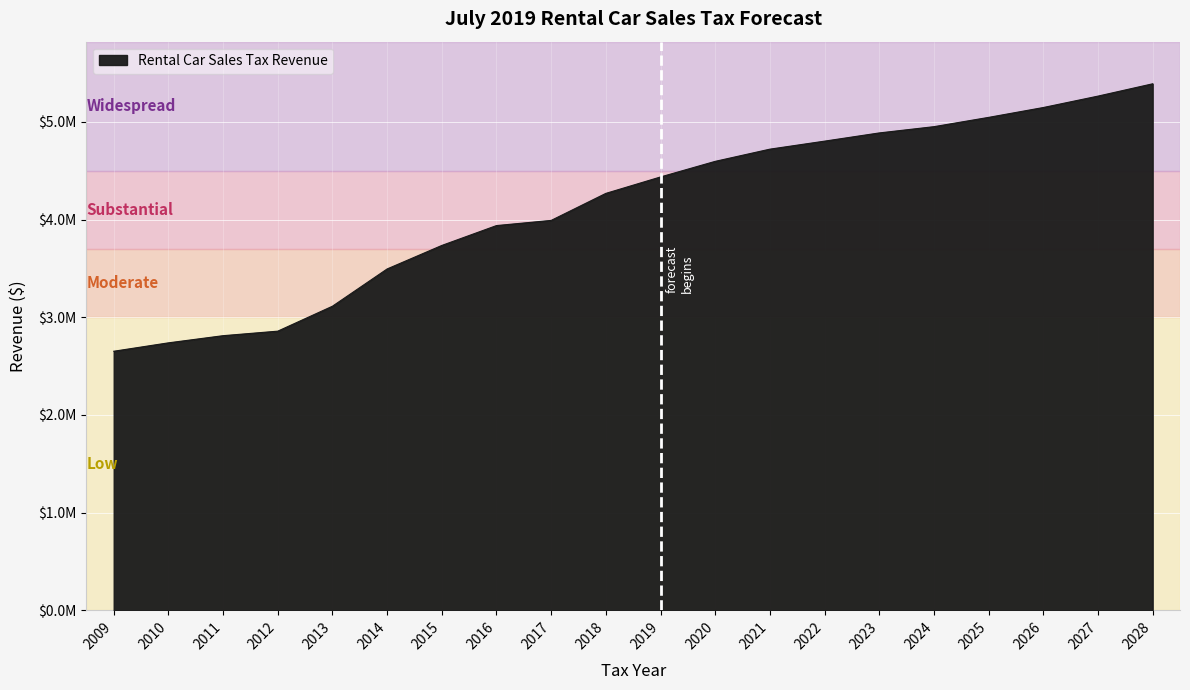

Which category has the lowest value across all series?

2009